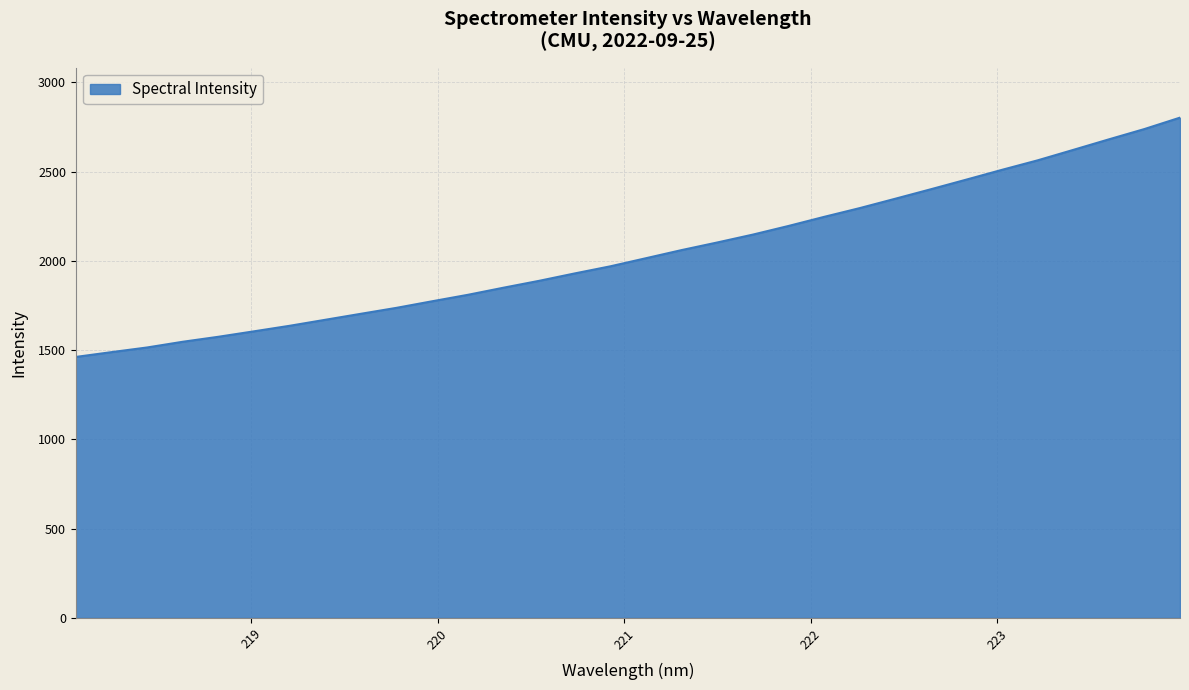

What is the greatest value displayed?

2803.1